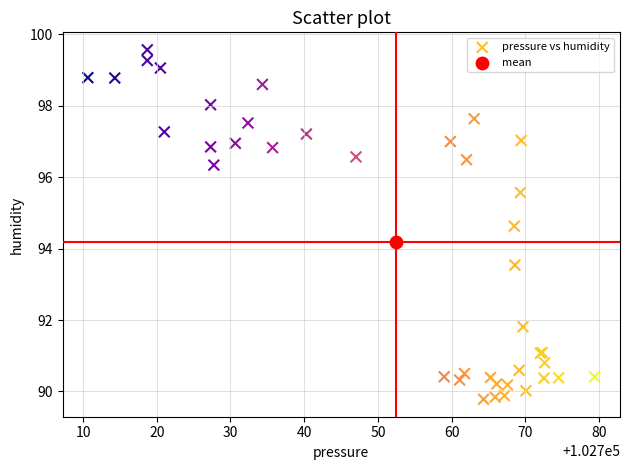

What are all the series names shown in the legend?

pressure vs humidity, mean